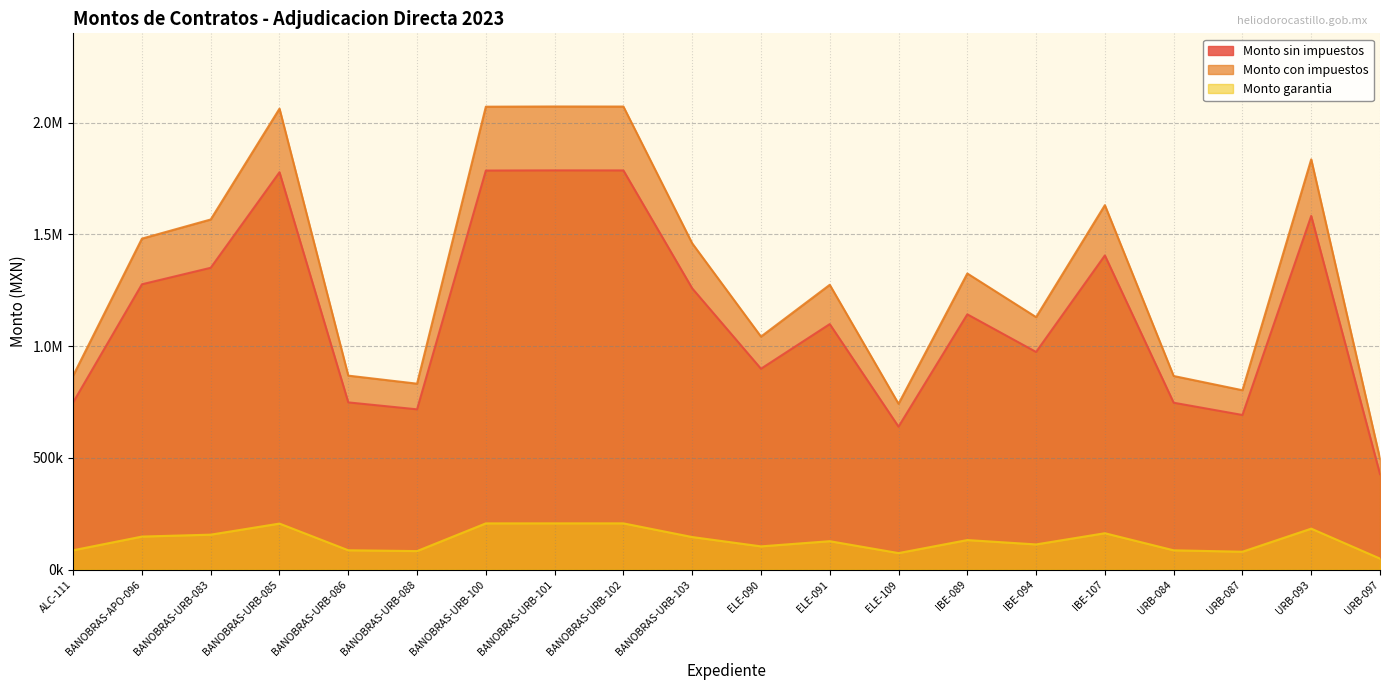

Does the chart have visible grid lines?

Yes